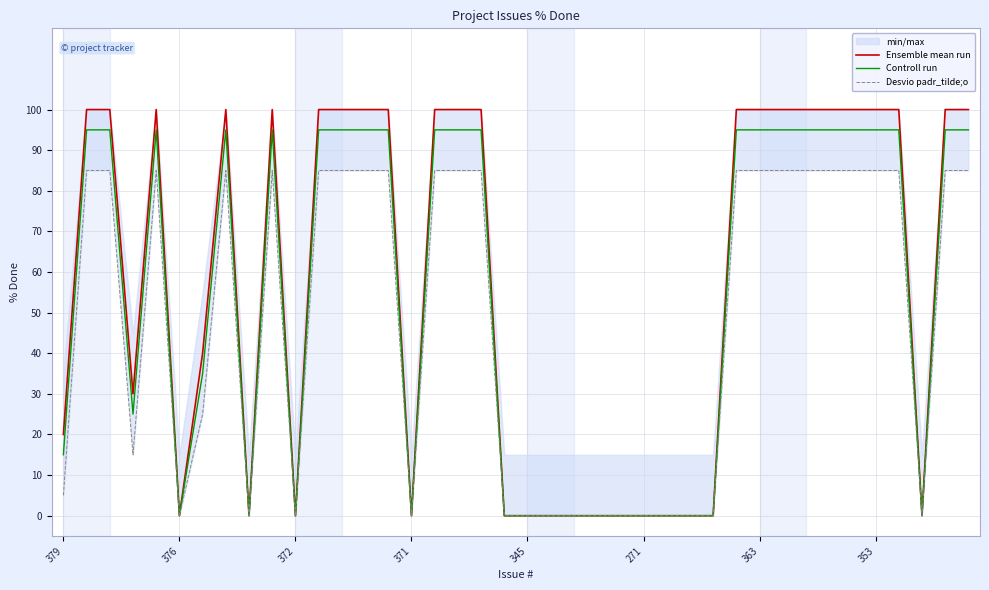

What is the difference between the maximum and minimum values in the Desvio padr_tilde;o series?

85